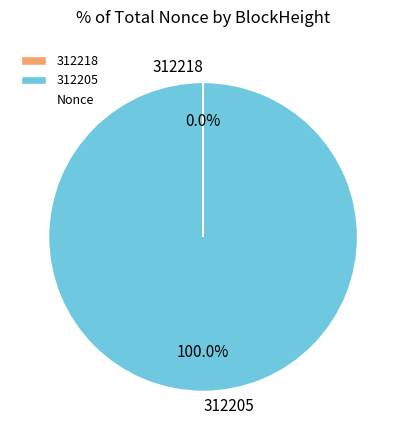

Which category has the biggest portion of the pie?

312205